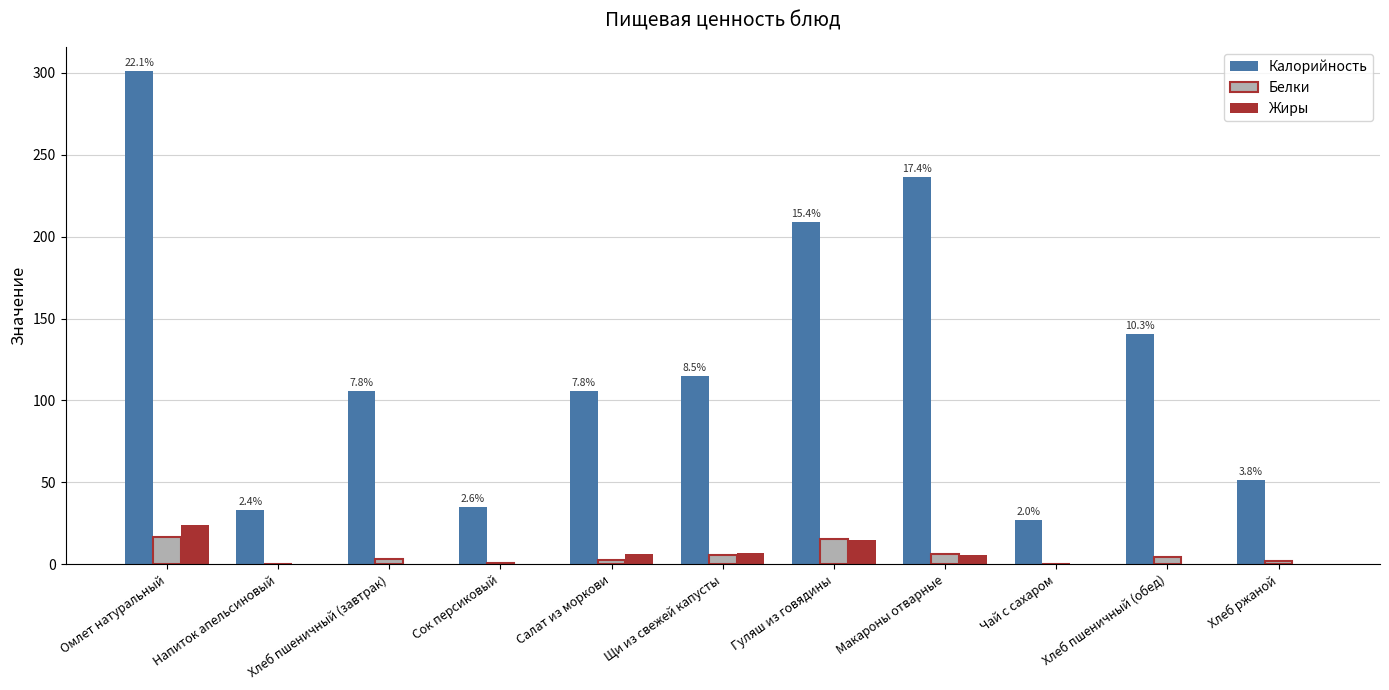

Count the number of categories in the chart.

11